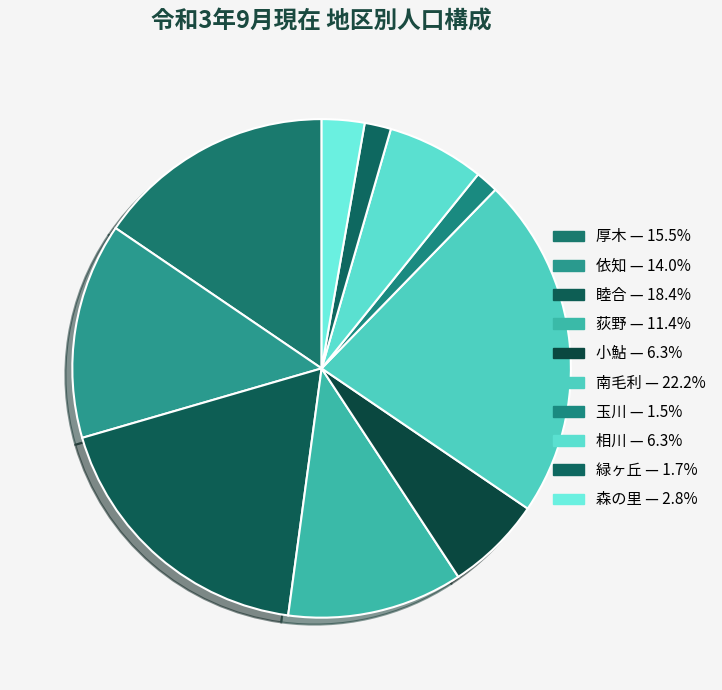

How many slices are in this pie chart?

10